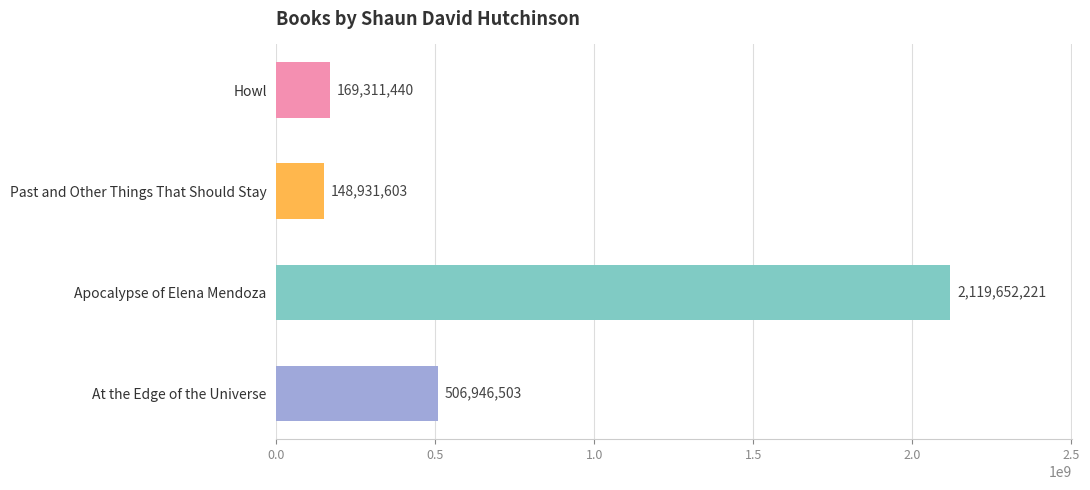

Does the chart contain any negative values?

No